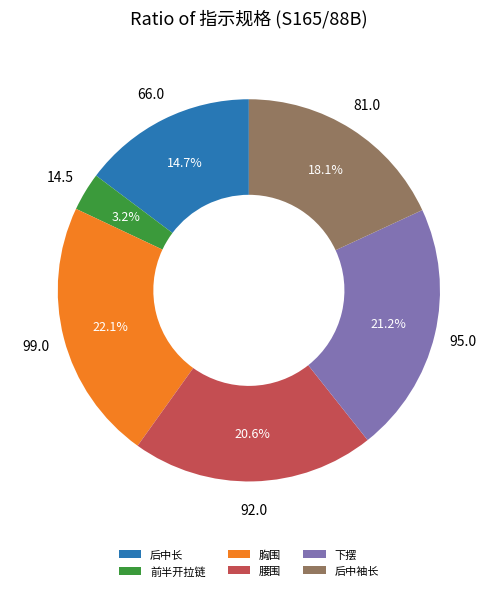

How much of the chart is everything except 后中长?

85.3%